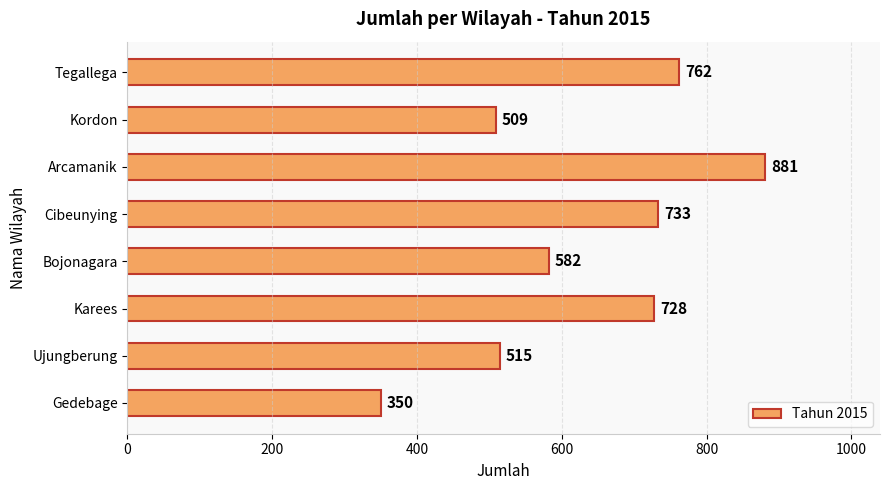

The chart shows a value of 728 at Karees. True or false?

True